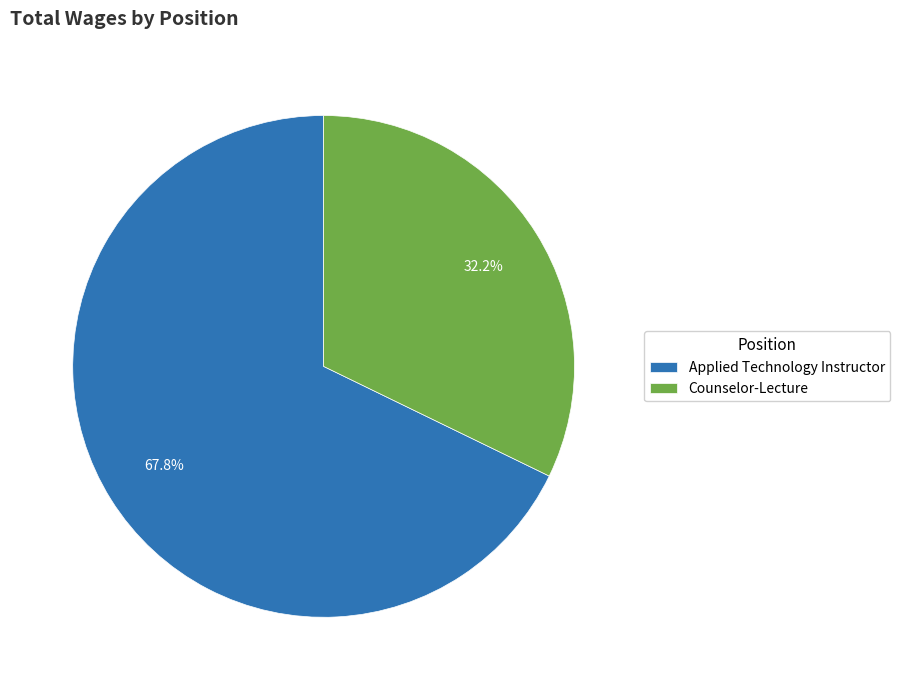

Between Counselor-Lecture and Applied Technology Instructor, which is larger?

Applied Technology Instructor